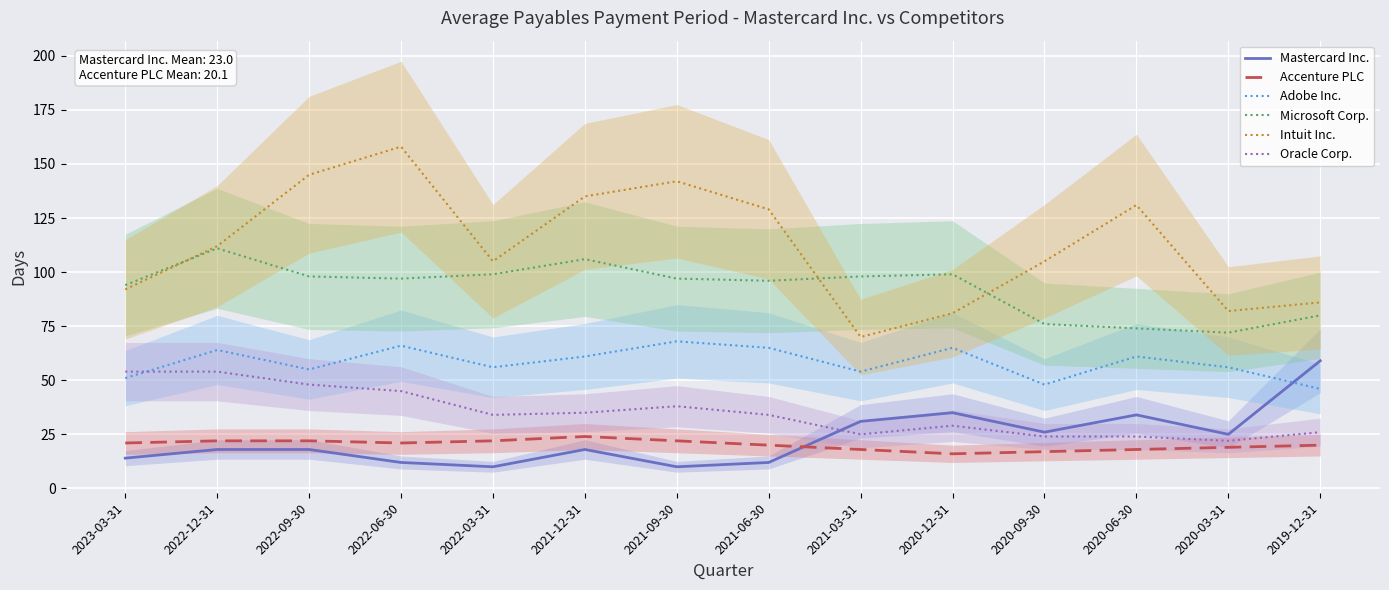

What is the greatest value displayed?

158